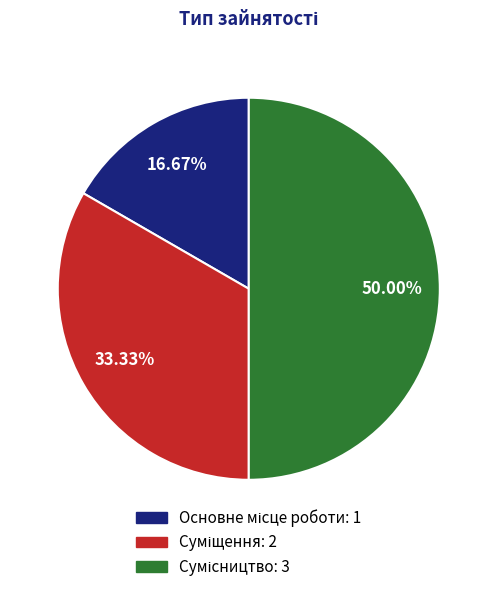

The Сумісництво slice represents 35% of the pie. True or false?

False